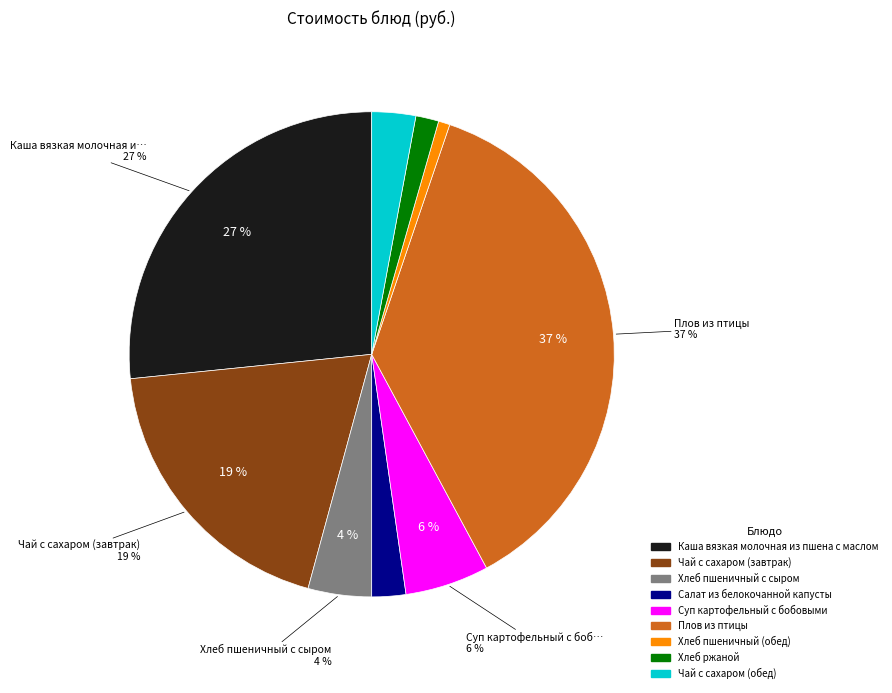

To the nearest percent, what is the combined percentage of Хлеб ржаной and Плов из птицы?

38%